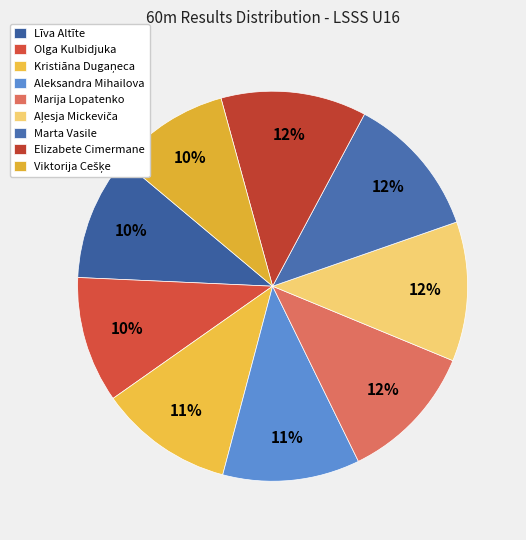

What percentage is the Marija Lopatenko slice, to the nearest percent?

12%